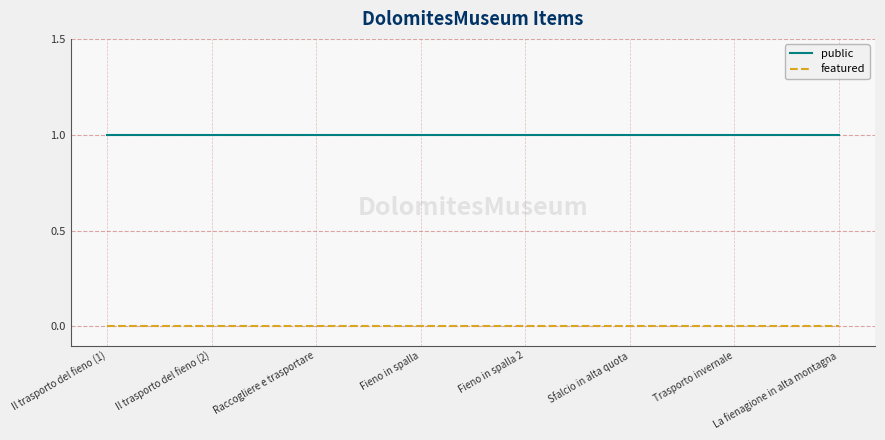

True or false: public and featured intersect in this chart.

False